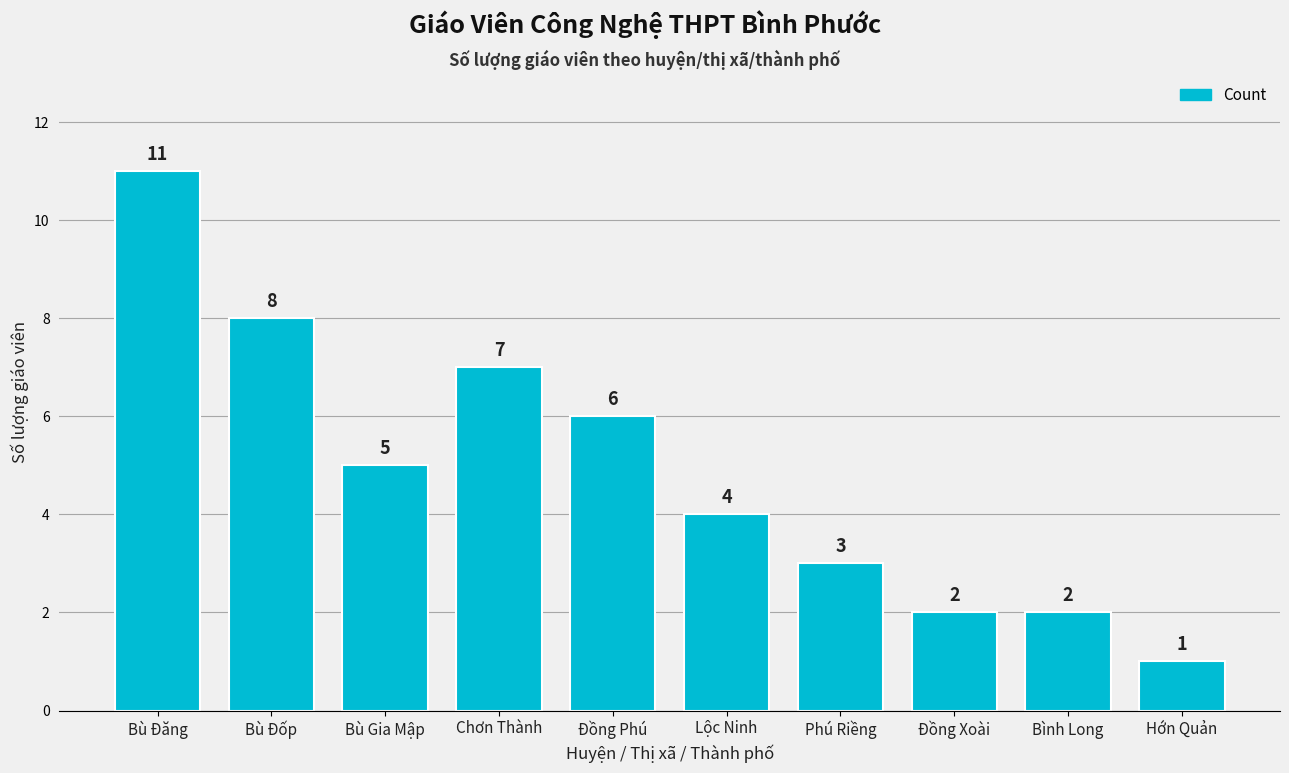

Approximately how many times larger is the value at Bù Đốp compared to Phú Riềng?

2.7